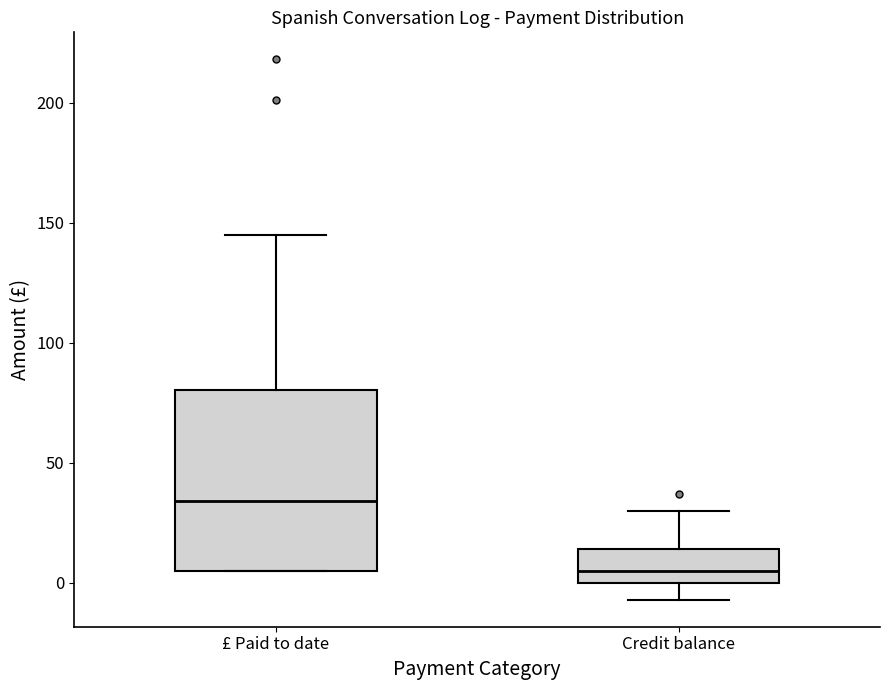

Reading left to right, transcribe this box plot: for each box, give where its median line is, the range the box spans, and where its two whiskers end, as read against the y-axis. The values are not printed on the chart, so give them approximately, as read against the axis.

£ Paid to date: median 35, box 5 to 80, whiskers 5 to 145
Credit balance: median 5, box 0 to 15, whiskers -5 to 30